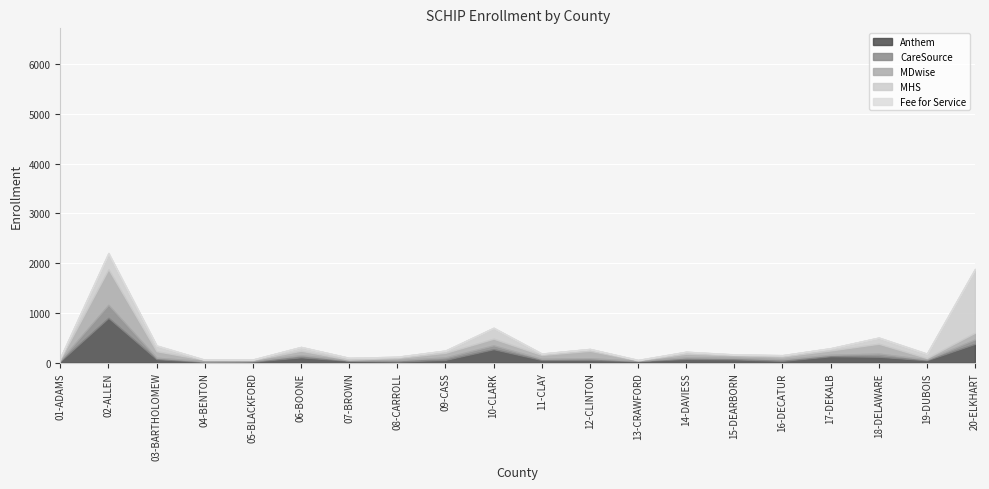

What is the highest value of the Anthem series?

901